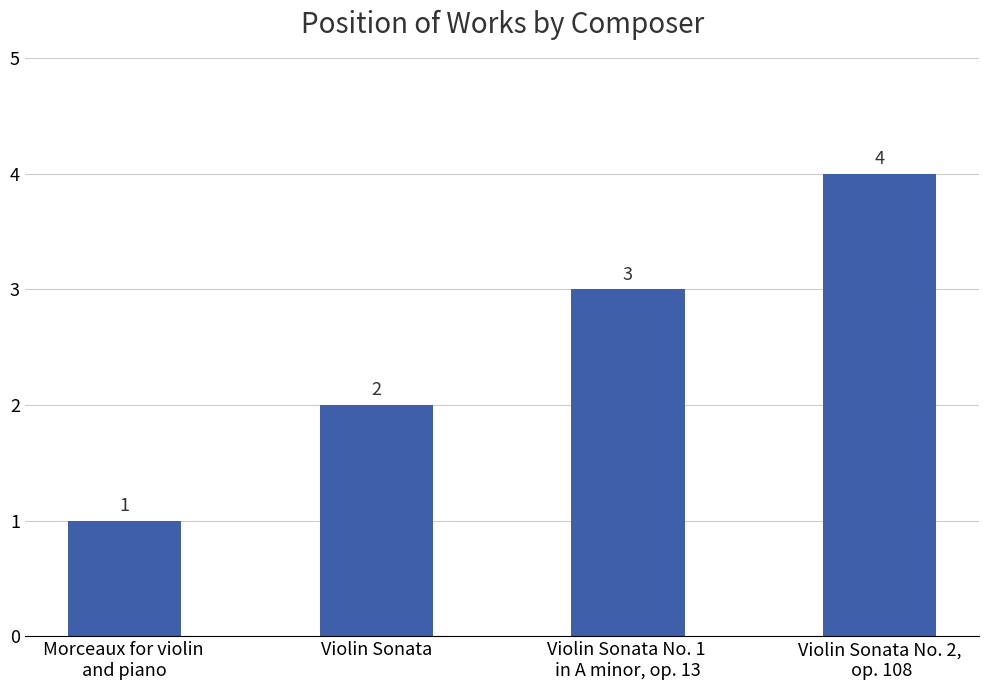

Count the values in the range 2 to 4.

3